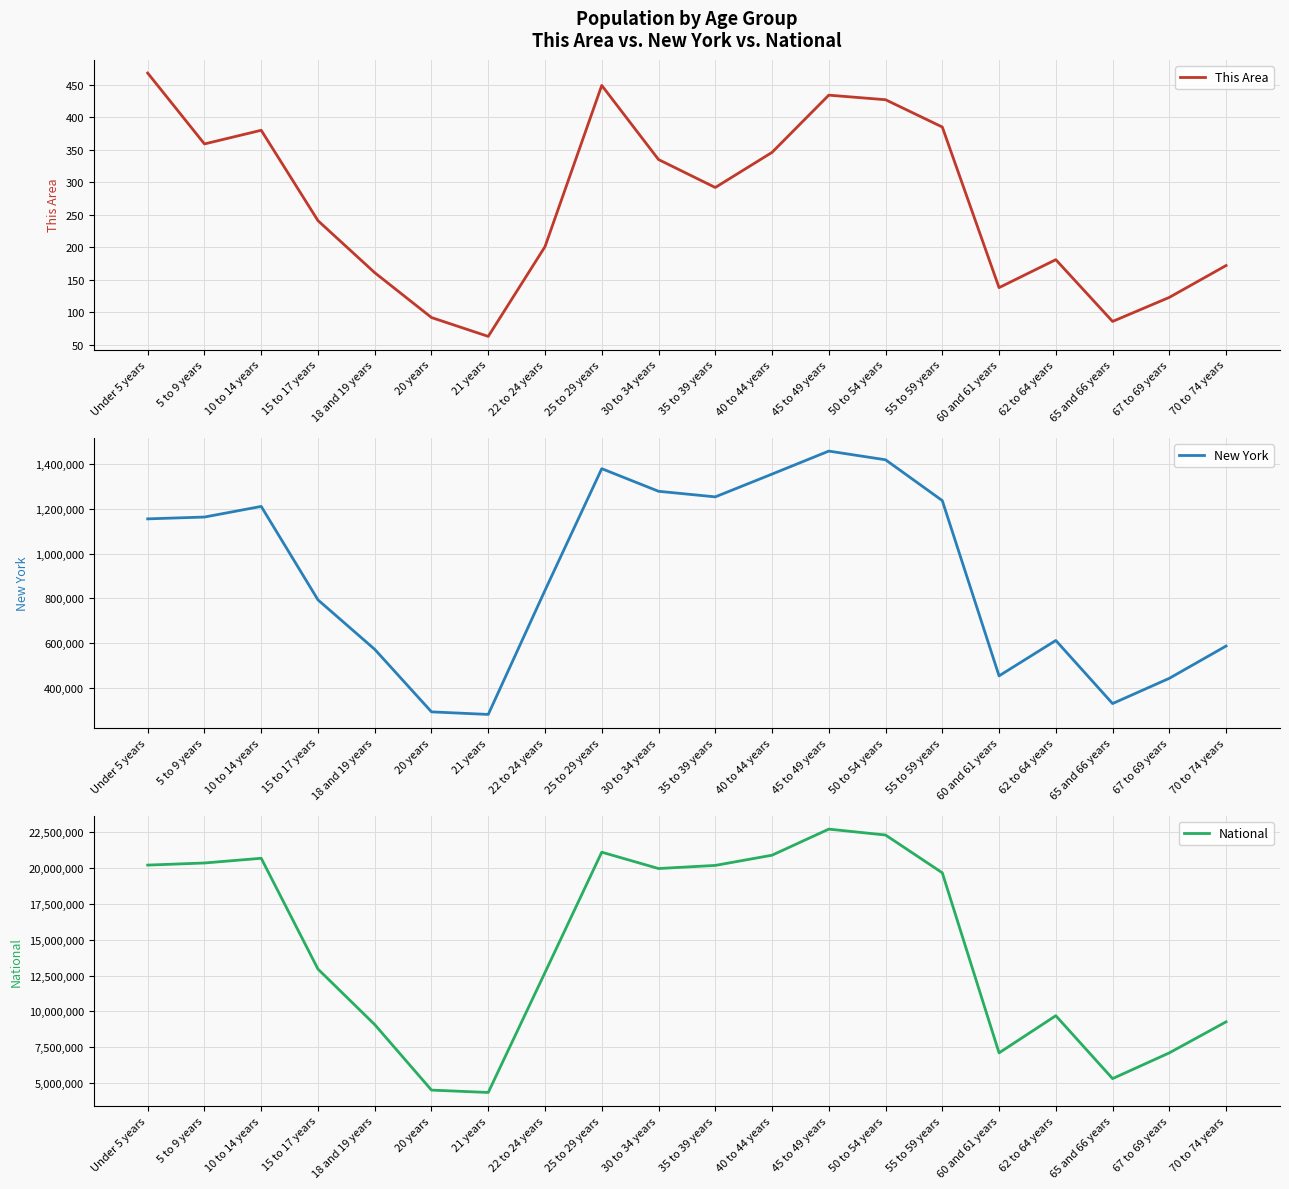

What is the difference between the highest and lowest values at 50 to 54 years?

22297698